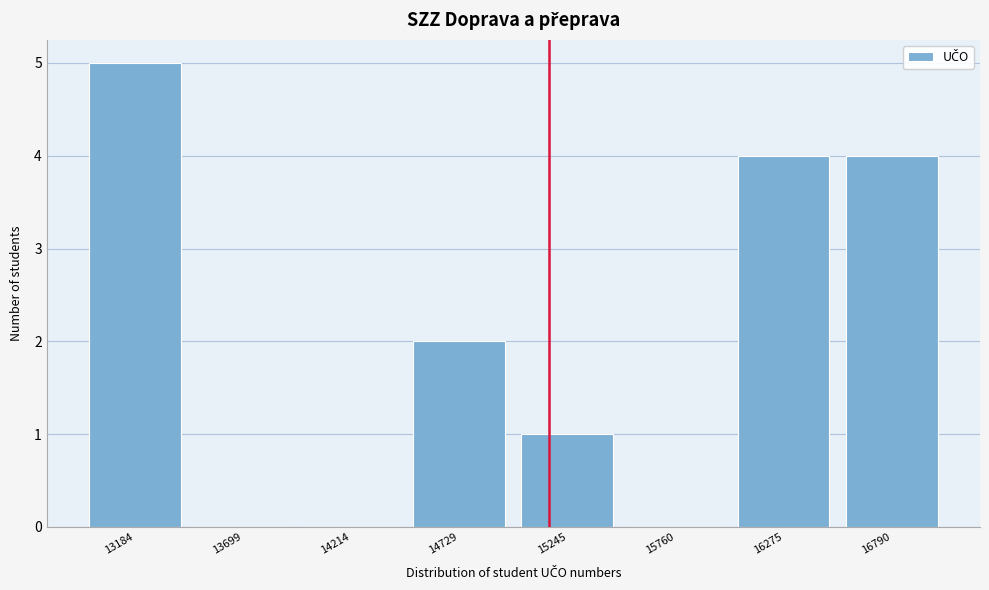

Reading left to right, what are all the values shown in this chart?

13184=5	13699=0	14214=0	14729=2	15245=1	15760=0	16275=4	16790=4